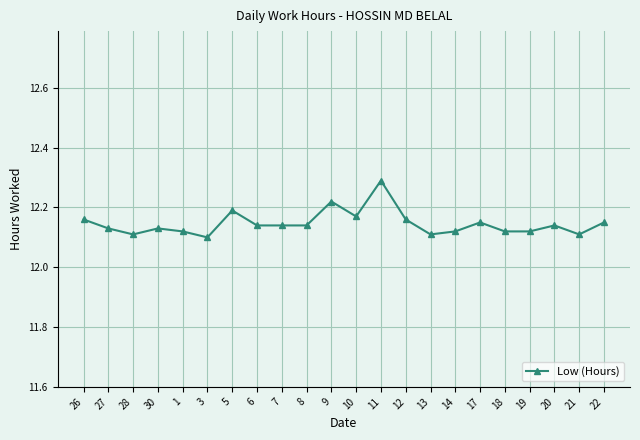

What position from the right is 27?

21